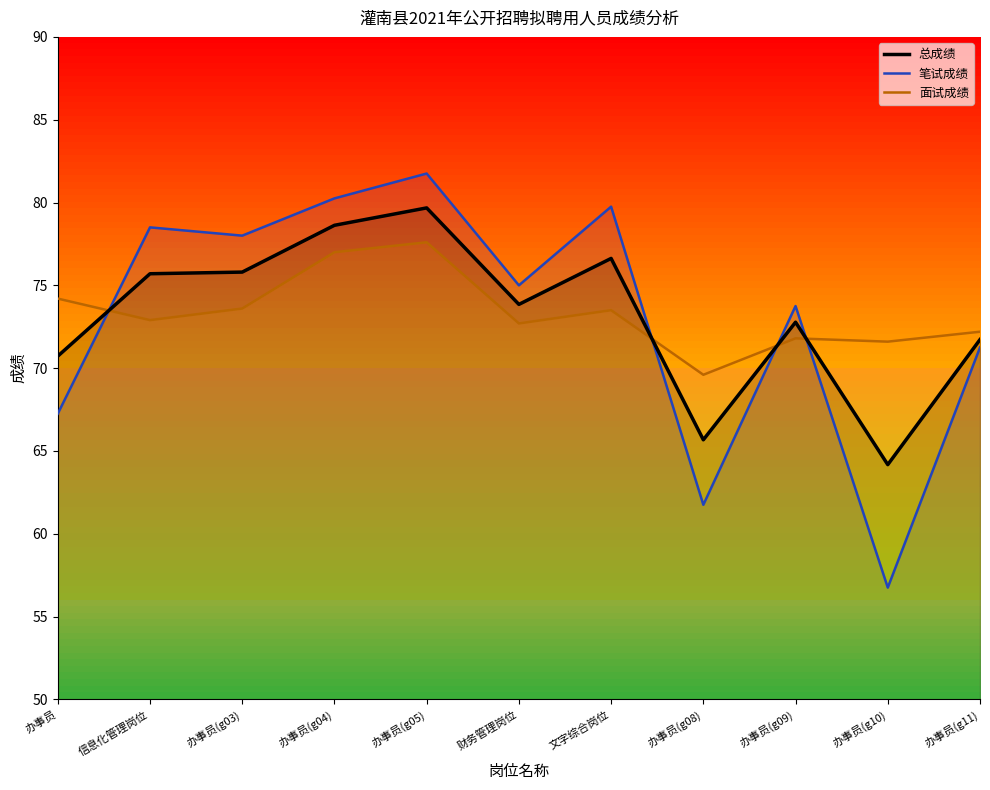

Is it true that 总成绩 equals 71.7 at 办事员(g11)?

True